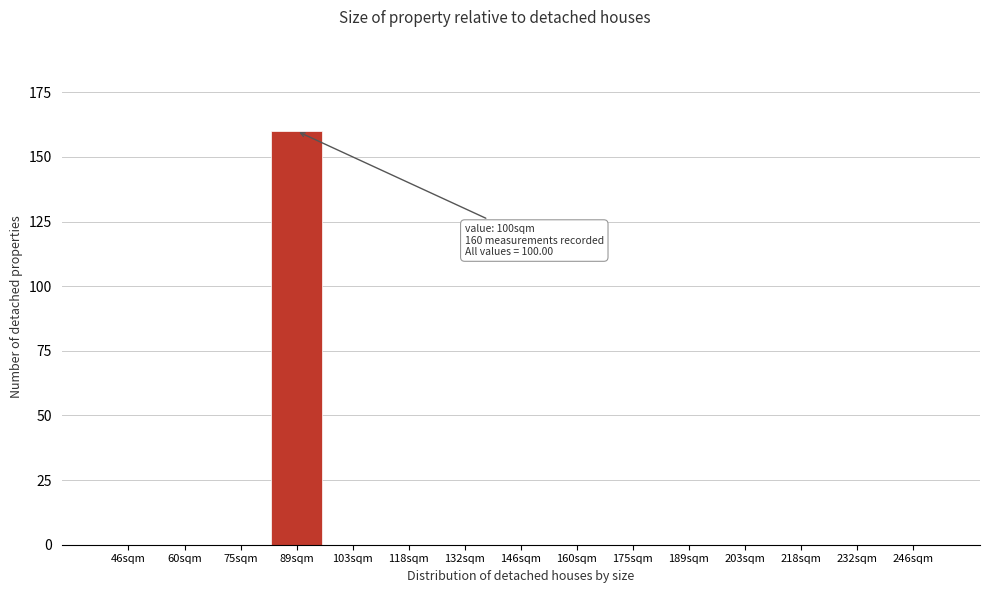

Reading left to right, extract all data points from this chart.

46sqm=0	60sqm=0	75sqm=0	89sqm=160	103sqm=0	118sqm=0	132sqm=0	146sqm=0	160sqm=0	175sqm=0	189sqm=0	203sqm=0	218sqm=0	232sqm=0	246sqm=0